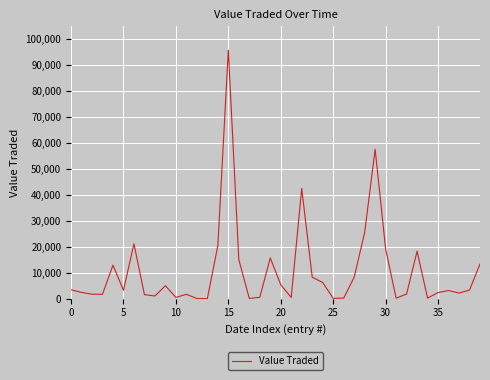

What is the maximum value shown in the chart?

95797